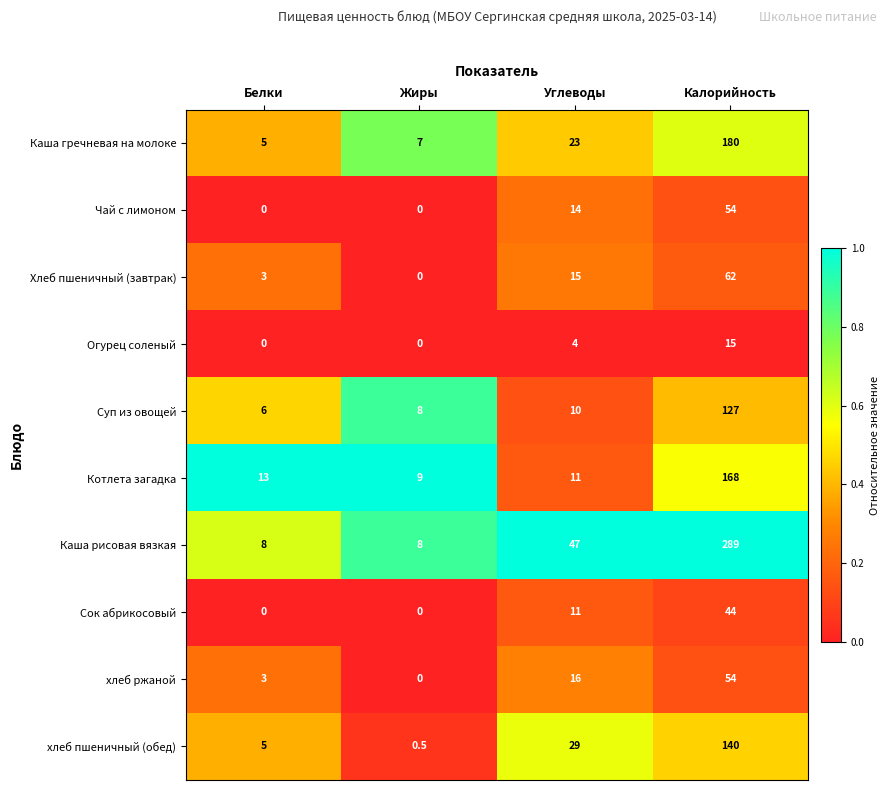

At which label is хлеб пшеничный (обед) closest to 70?

Углеводы